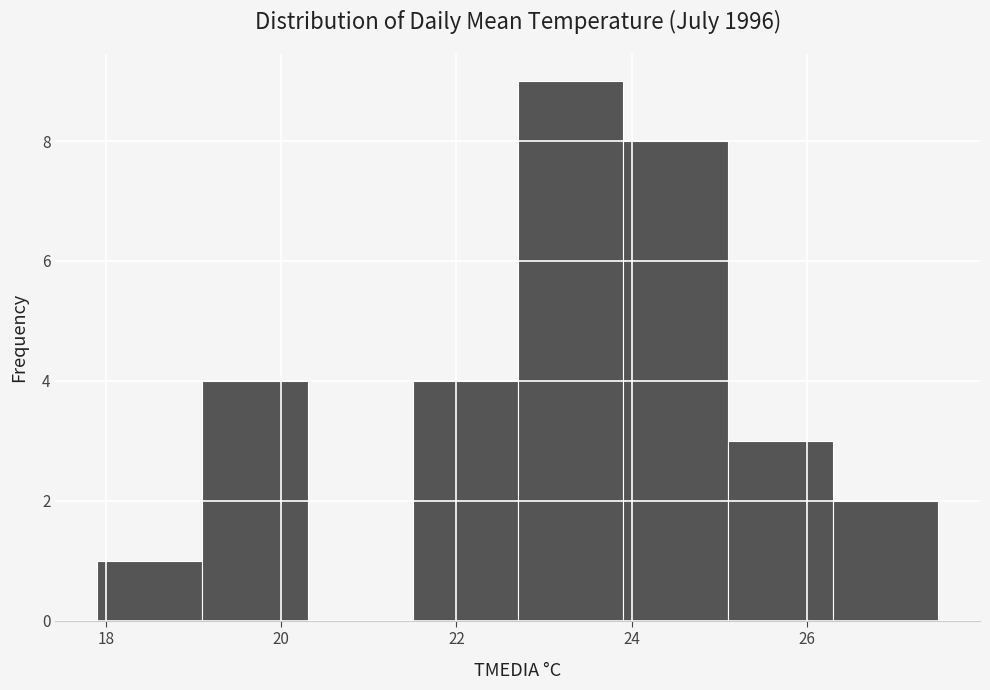

Reading left to right, list every bar in this chart as the range it spans on the x-axis followed by its height. Neither the bar edges nor the heights are printed on the chart, so give them approximately, as read against the axes.

17.9 to 19.1: 1
19.1 to 20.3: 4
20.3 to 21.5: 0
21.5 to 22.7: 4
22.7 to 23.9: 9
23.9 to 25.1: 8
25.1 to 26.3: 3
26.3 to 27.5: 2